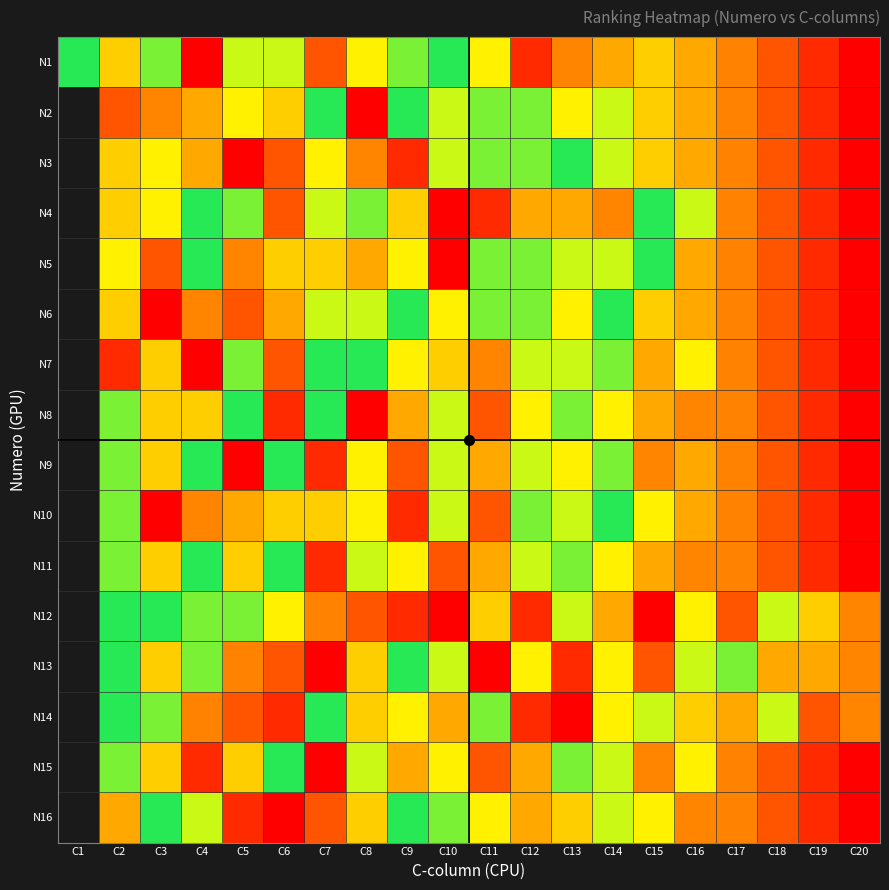

True or false: N6 has a value of 0.5 at C3.

False